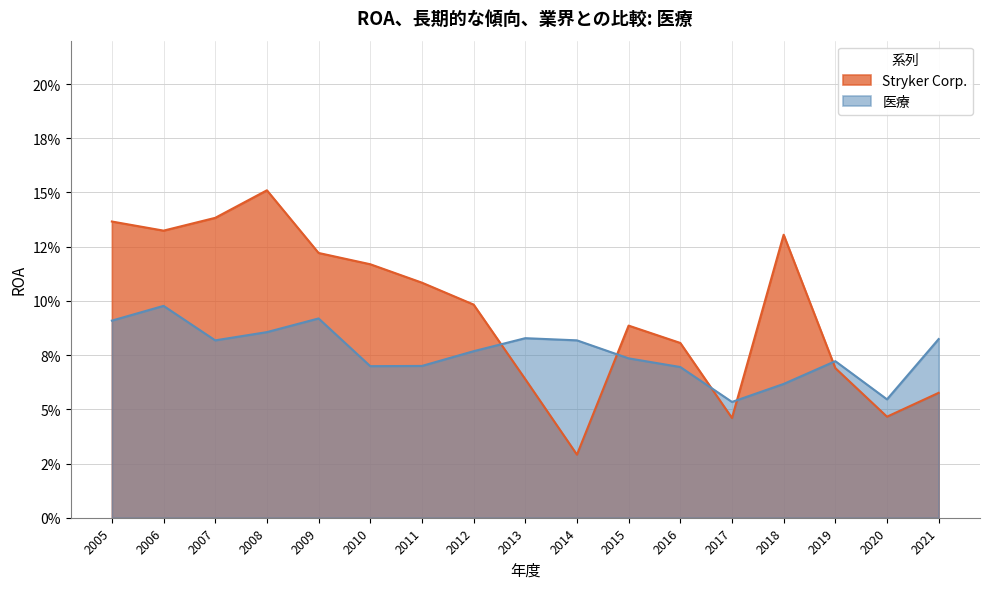

Where is the first local minimum for Stryker Corp.?

2006